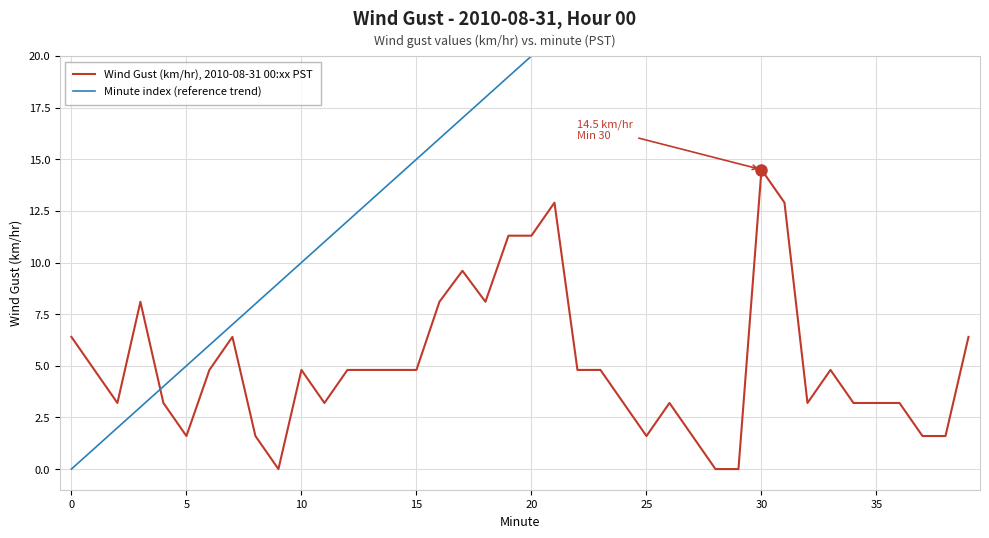

In Wind Gust (km/hr), 2010-08-31 00:xx PST, how many points are lower than both neighbors (excluding endpoints)?

7